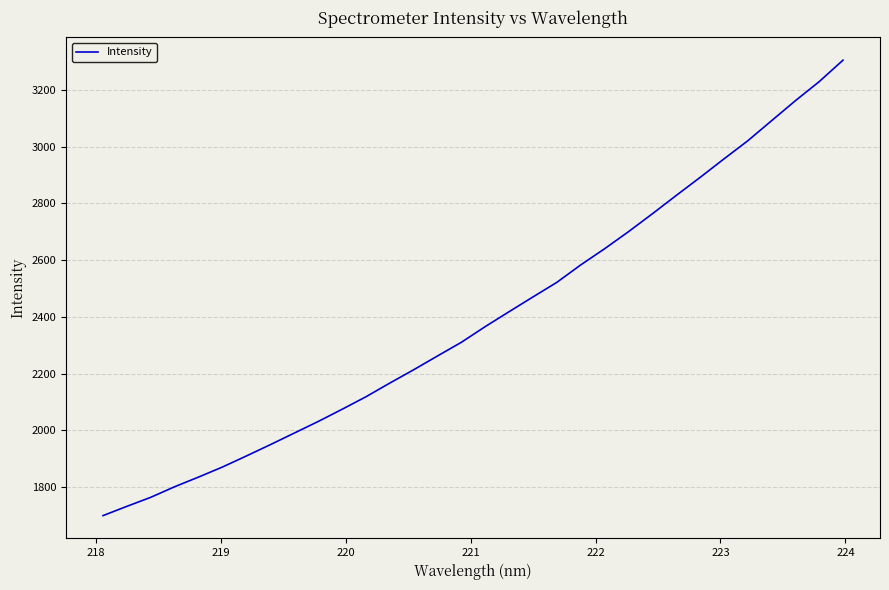

What is the difference between the second highest and second lowest values?

1497.2